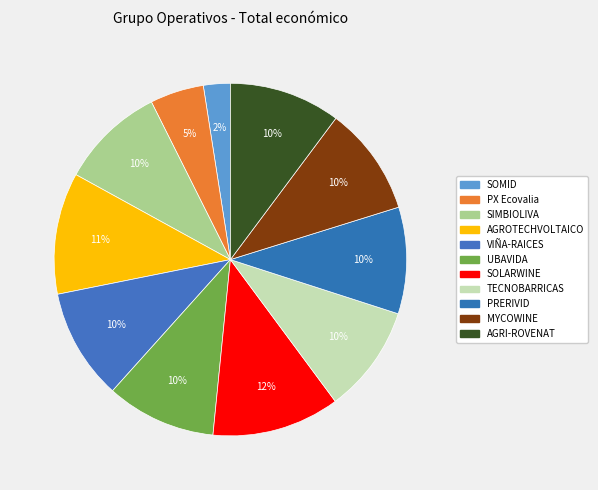

Which slice is the smallest?

SOMID